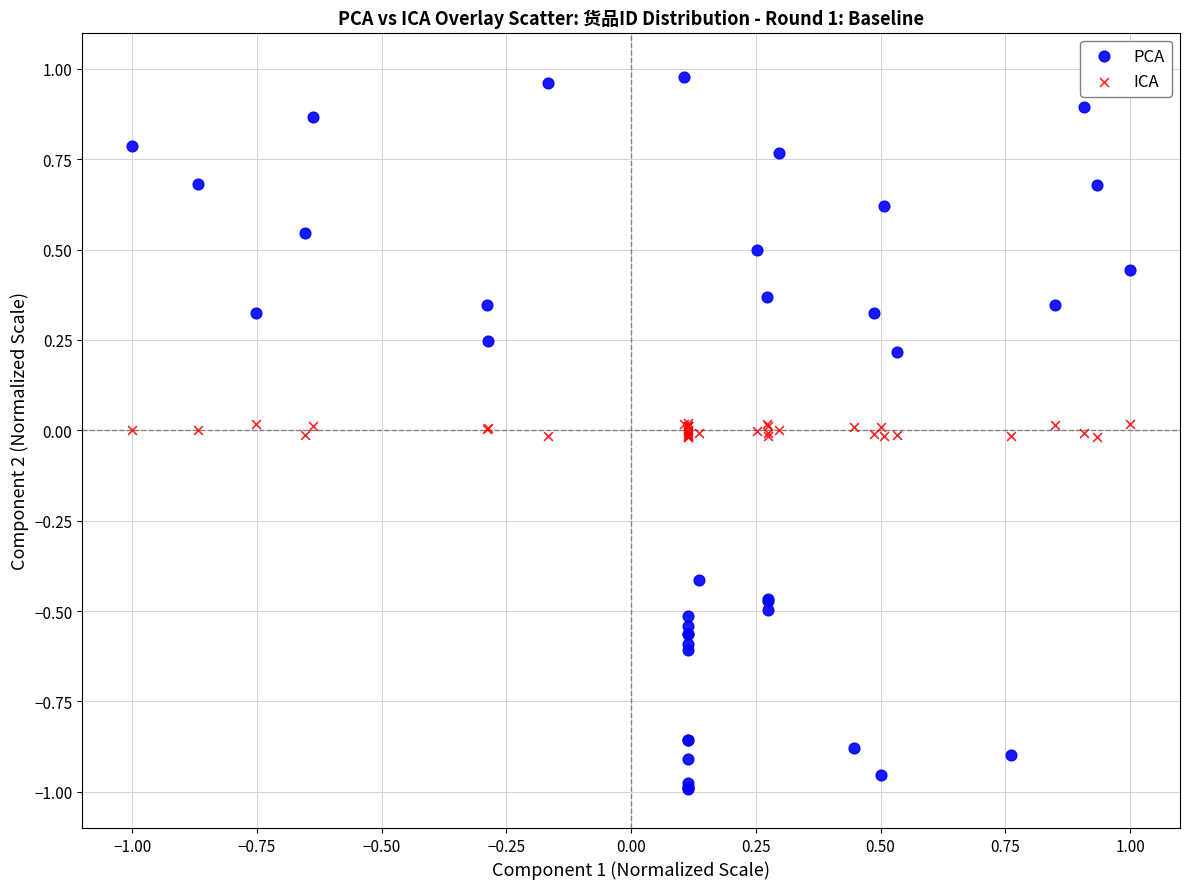

Which series reaches the minimum Y coordinate?

PCA